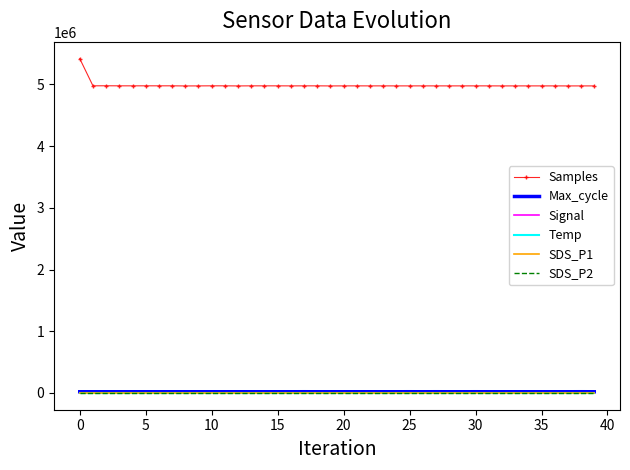

True or false: Samples and SDS_P1 intersect in this chart.

False